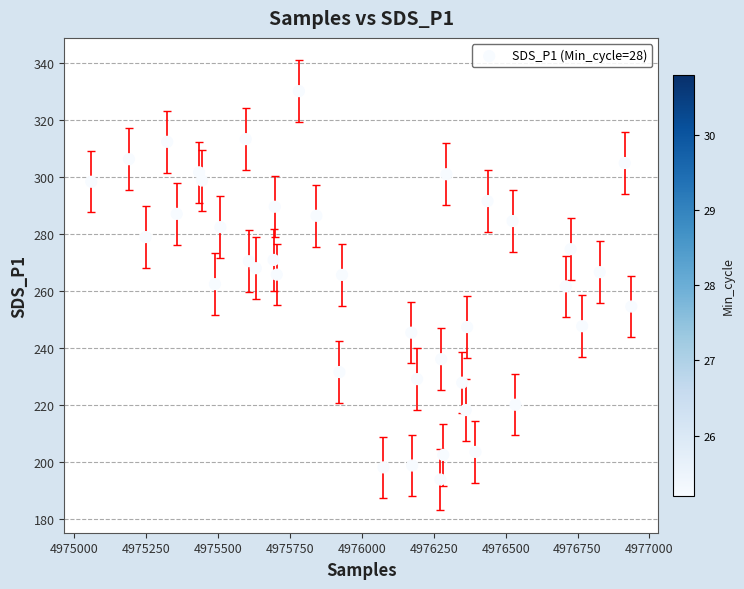

What is the range of X values (max minus min)?

1878.0